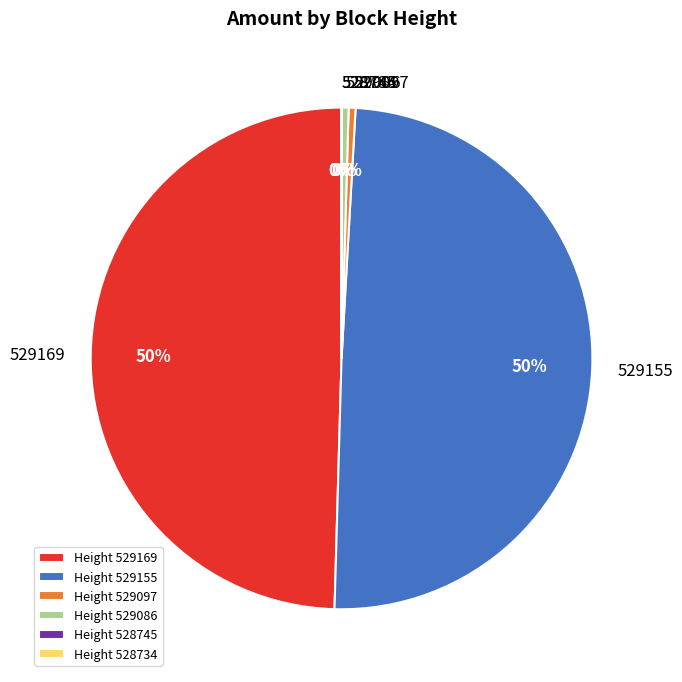

Between 529086 and 529169, which is larger?

529169